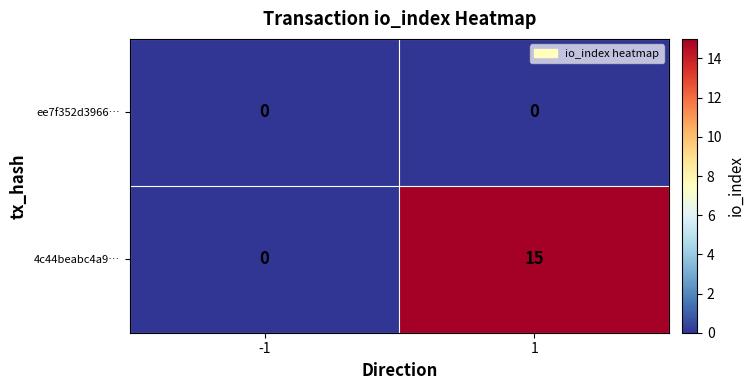

Rank the series by their average value, from lowest to highest.

ee7f352d3966…, 4c44beabc4a9…